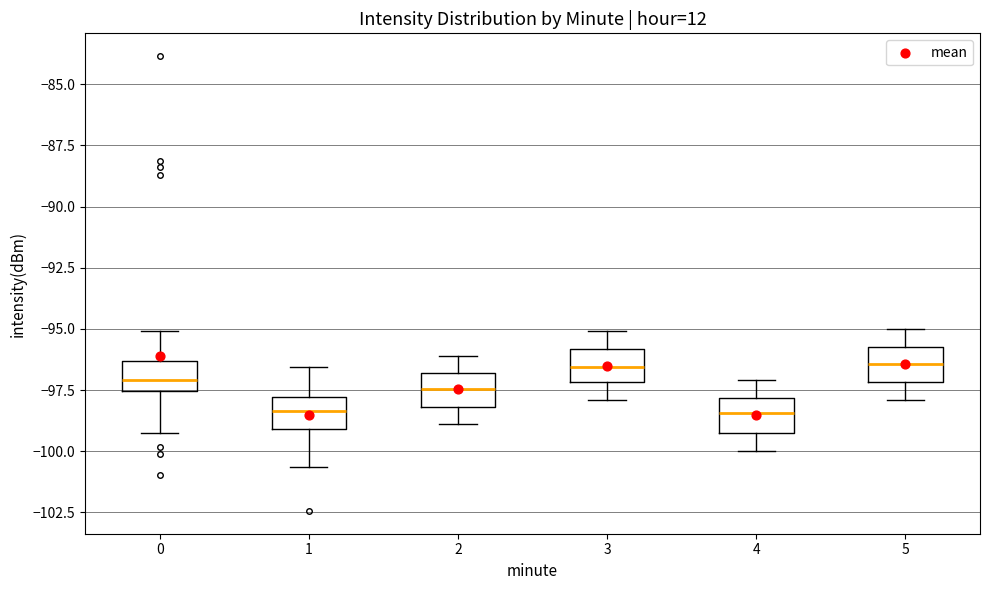

Reading left to right, read every box against the y-axis: the position of its median line, the range the box covers, and the ends of its whiskers. The values are not printed on the chart, so give them approximately, as read against the axis.

0: median -97.0, box -97.5 to -96.5, whiskers -99.5 to -95.0
1: median -98.5, box -99.0 to -98.0, whiskers -100.5 to -96.5
2: median -97.5, box -98.0 to -97.0, whiskers -99.0 to -96.0
3: median -96.5, box -97.0 to -96.0, whiskers -98.0 to -95.0
4: median -98.5, box -99.5 to -98.0, whiskers -100.0 to -97.0
5: median -96.5, box -97.0 to -95.5, whiskers -98.0 to -95.0